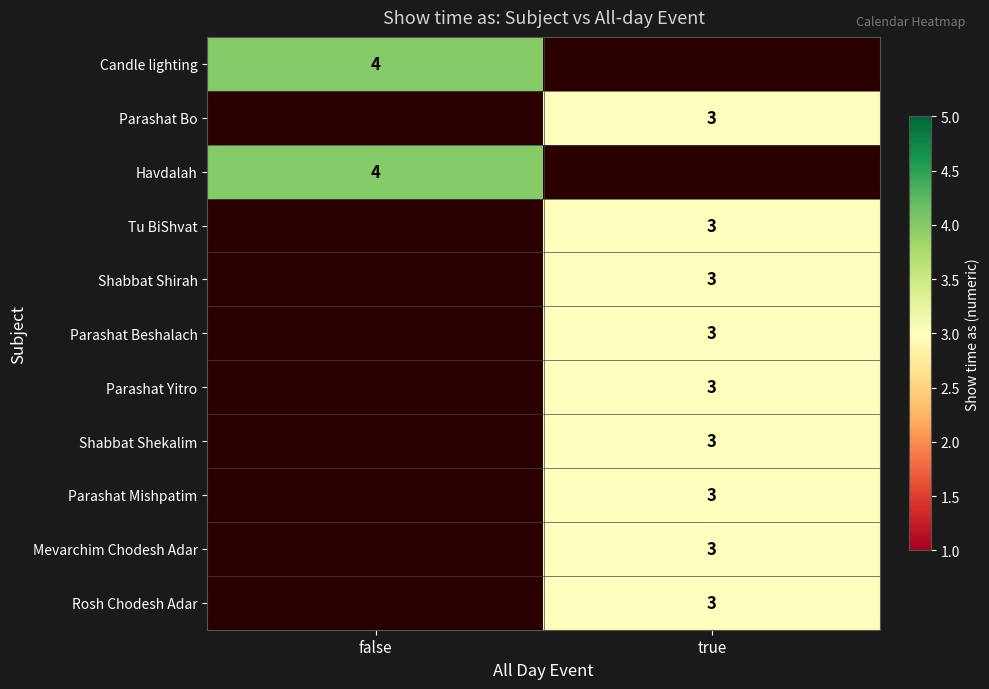

The Shabbat Shirah series shows 5 at true. True or false?

False